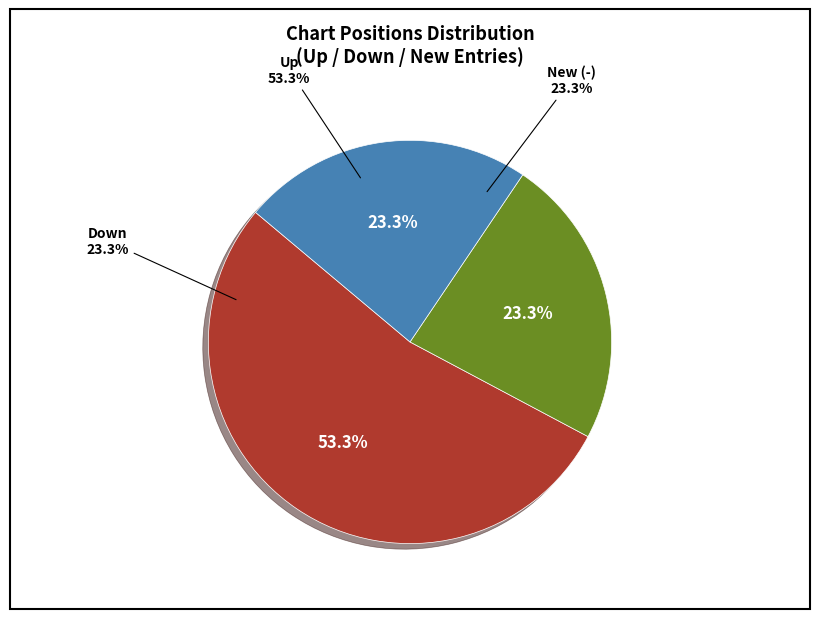

To the nearest percent, what percentage of the pie is -?

23%